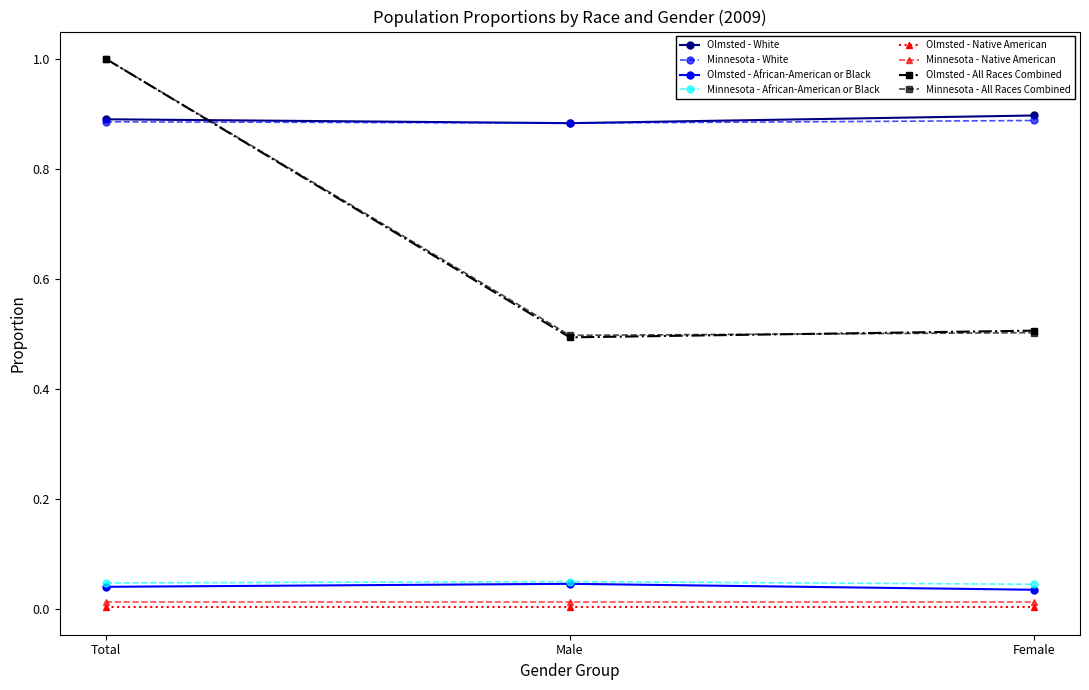

At which category is the sum across all series the highest?

Total